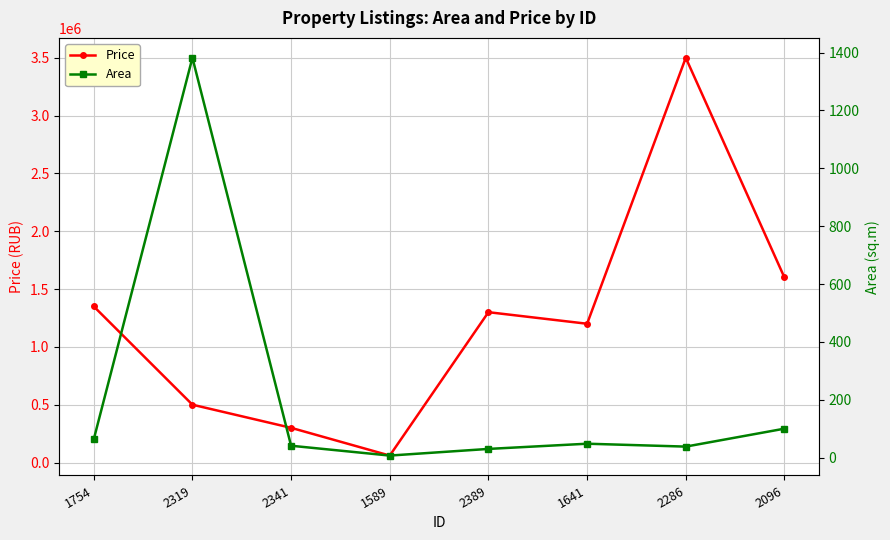

At which category does the chart reach its peak across all series?

2286